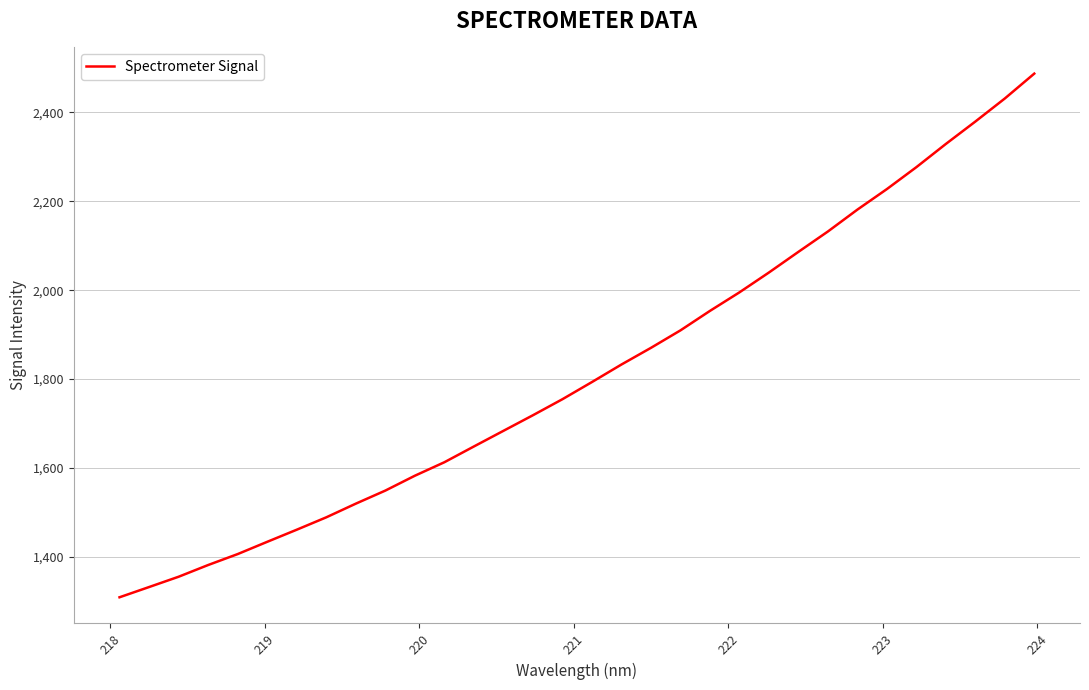

Reading left to right, extract all data points from this chart.

1309.4	1332.4	1355.6	1382.0	1406.6	1434.1	1461.4	1489.2	1520.0	1549.3	1582.8	1613.1	1648.5	1683.7	1718.8	1754.8	1793.4	1832.8	1870.3	1909.6	1953.4	1995.1	2039.7	2086.2	2132.0	2181.1	2227.3	2276.6	2328.8	2379.1	2430.9	2486.9